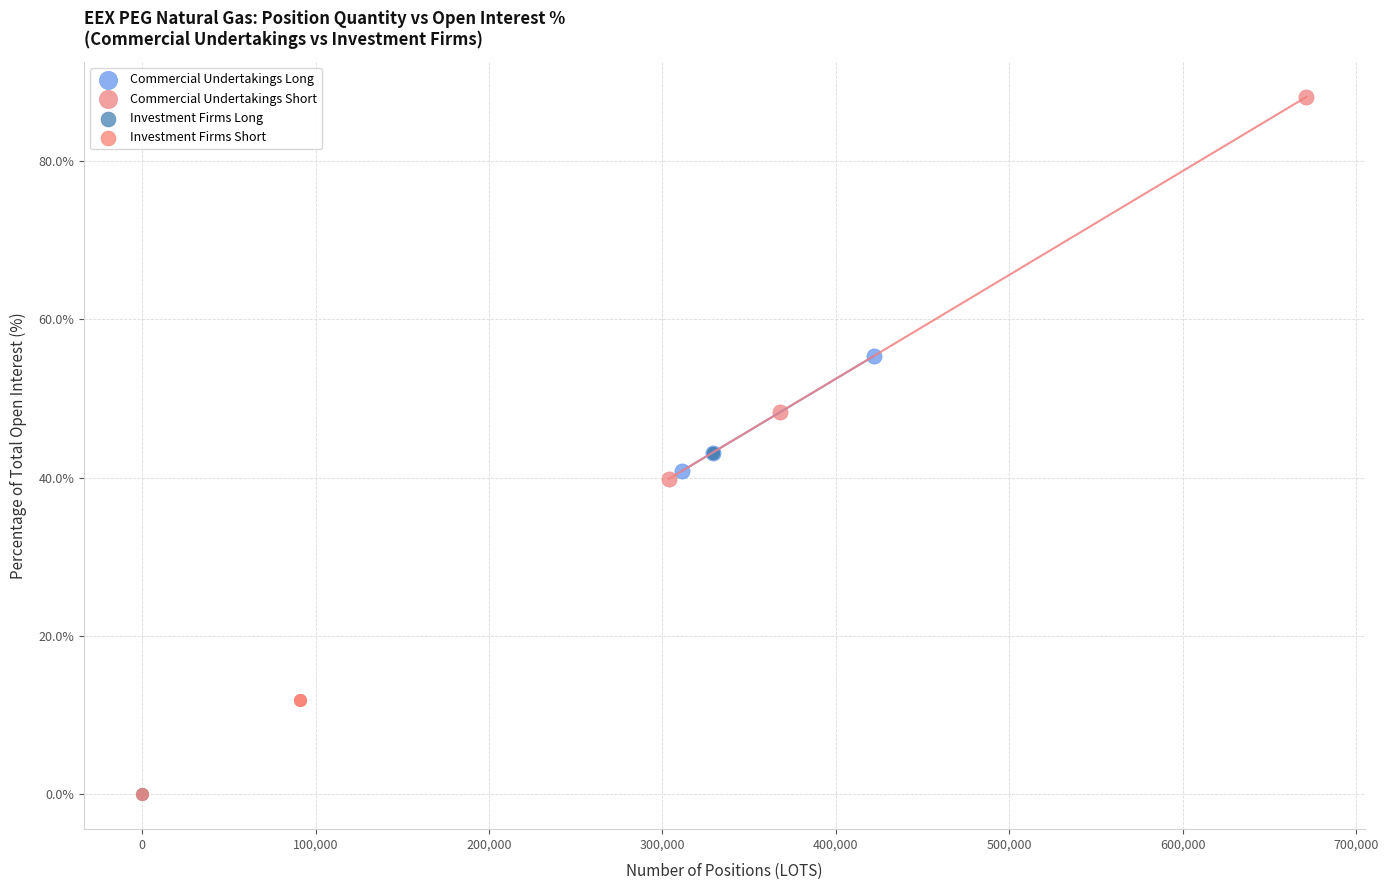

Which series reaches the maximum Y coordinate?

Commercial Undertakings Short